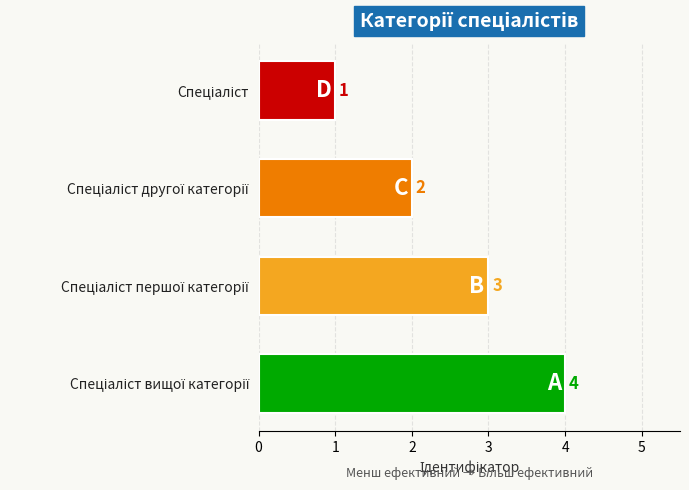

What is the value of the 1st bar from the top?

1